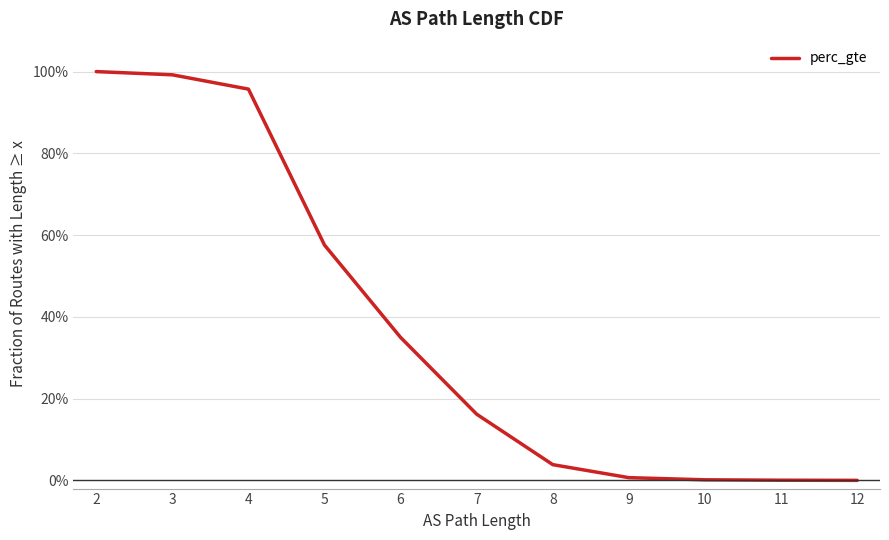

Which category has the lowest value across all series?

12